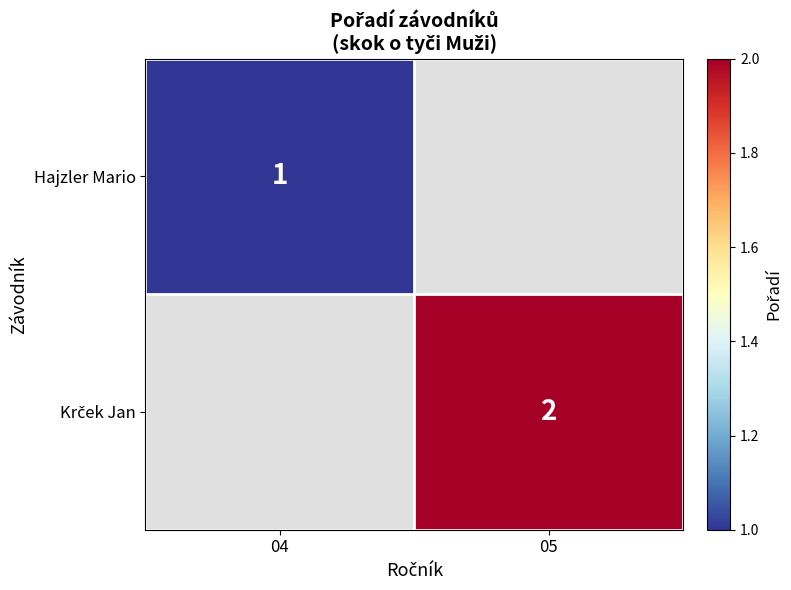

True or false: Hajzler Mario has a value of 2 at 04.

False